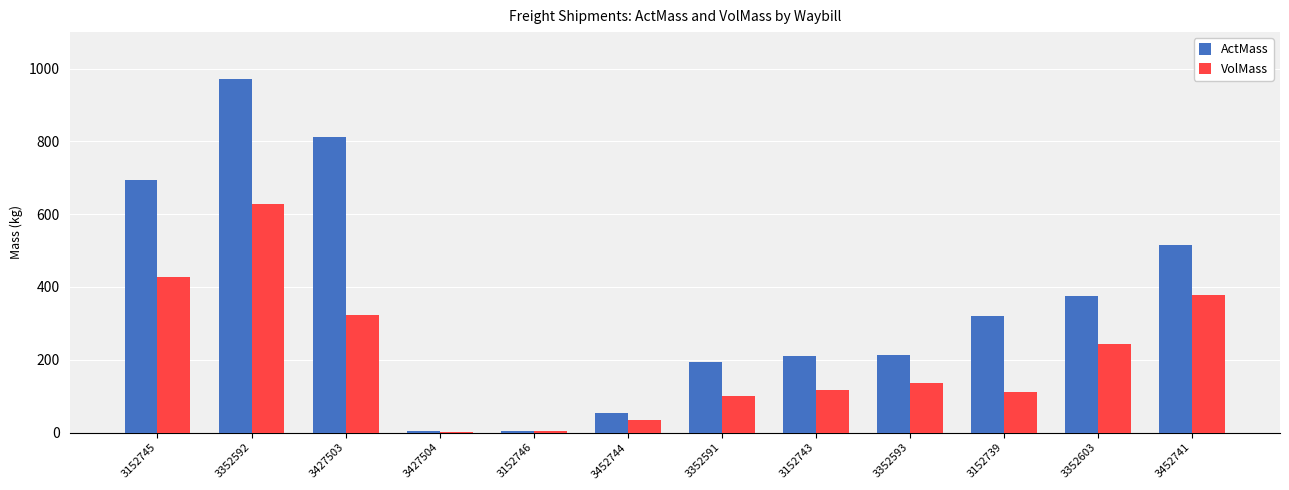

Is it true that VolMass equals 199 at 3152743?

False